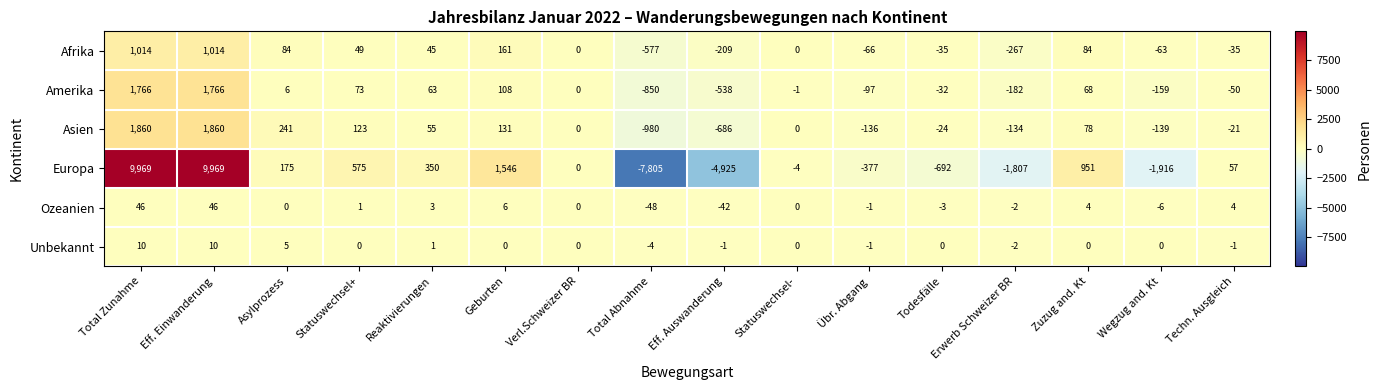

Which category has the lowest value across all series?

Total Abnahme